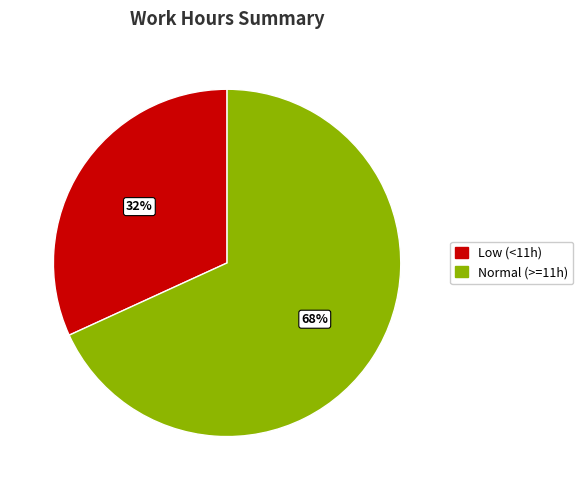

To the nearest percent, what is the difference between the largest and smallest slice percentages?

36%